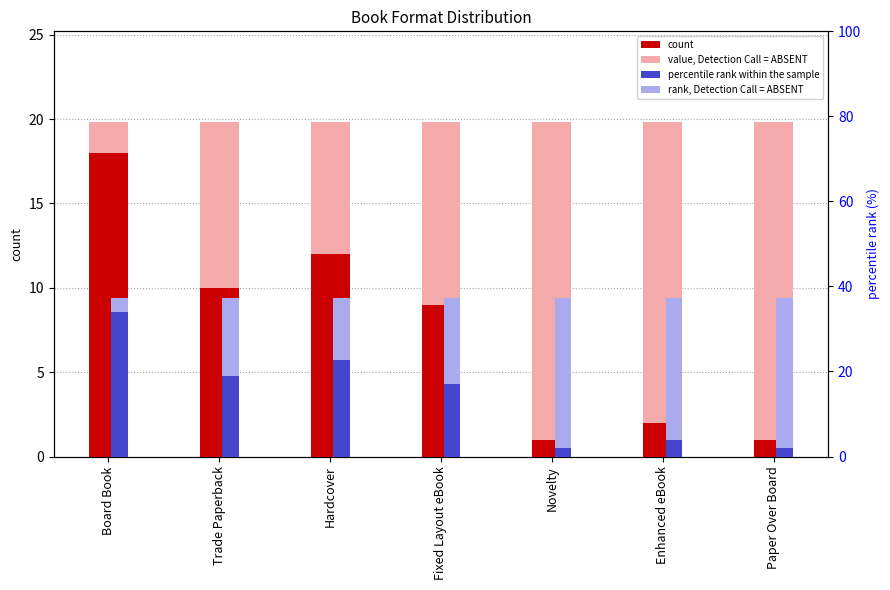

The rank, Detection Call = ABSENT series shows 17.6 at Novelty. True or false?

False